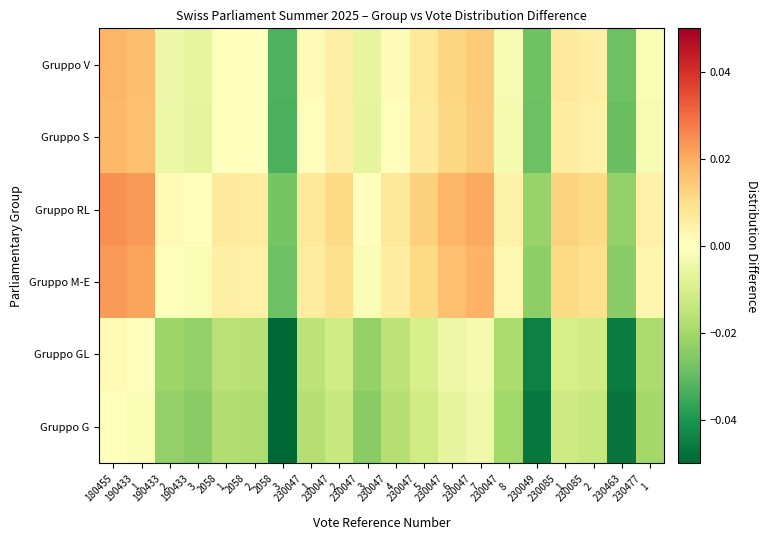

Reading left to right, what are all the values shown in this chart?

Gruppo G: 180455=0.0	190433
1=-0.0	190433
2=-0.0	190433
3=-0.0	2058
1=-0.0	2058
2=-0.0	2058
3=-0.1	230047
1=-0.0	230047
2=-0.0	230047
3=-0.0	230047
4=-0.0	230047
5=-0.0	230047
6=-0.0	230047
7=-0.0	230047
8=-0.0	230049=-0.0	230085
1=-0.0	230085
2=-0.0	230463=-0.0	230477
1=-0.0
Gruppo GL: 180455=0.0	190433
1=0.0	190433
2=-0.0	190433
3=-0.0	2058
1=-0.0	2058
2=-0.0	2058
3=-0.0	230047
1=-0.0	230047
2=-0.0	230047
3=-0.0	230047
4=-0.0	230047
5=-0.0	230047
6=-0.0	230047
7=-0.0	230047
8=-0.0	230049=-0.0	230085
1=-0.0	230085
2=-0.0	230463=-0.0	230477
1=-0.0
Gruppo M-E: 180455=0.0	190433
1=0.0	190433
2=0.0	190433
3=-0.0	2058
1=0.0	2058
2=0.0	2058
3=-0.0	230047
1=0.0	230047
2=0.0	230047
3=-0.0	230047
4=0.0	230047
5=0.0	230047
6=0.0	230047
7=0.0	230047
8=0.0	230049=-0.0	230085
1=0.0	230085
2=0.0	230463=-0.0	230477
1=0.0
Gruppo RL: 180455=0.0	190433
1=0.0	190433
2=0.0	190433
3=0.0	2058
1=0.0	2058
2=0.0	2058
3=-0.0	230047
1=0.0	230047
2=0.0	230047
3=0.0	230047
4=0.0	230047
5=0.0	230047
6=0.0	230047
7=0.0	230047
8=0.0	230049=-0.0	230085
1=0.0	230085
2=0.0	230463=-0.0	230477
1=0.0
Gruppo S: 180455=0.0	190433
1=0.0	190433
2=-0.0	190433
3=-0.0	2058
1=0.0	2058
2=-0.0	2058
3=-0.0	230047
1=0.0	230047
2=0.0	230047
3=-0.0	230047
4=0.0	230047
5=0.0	230047
6=0.0	230047
7=0.0	230047
8=-0.0	230049=-0.0	230085
1=0.0	230085
2=0.0	230463=-0.0	230477
1=-0.0
Gruppo V: 180455=0.0	190433
1=0.0	190433
2=-0.0	190433
3=-0.0	2058
1=0.0	2058
2=0.0	2058
3=-0.0	230047
1=0.0	230047
2=0.0	230047
3=-0.0	230047
4=0.0	230047
5=0.0	230047
6=0.0	230047
7=0.0	230047
8=-0.0	230049=-0.0	230085
1=0.0	230085
2=0.0	230463=-0.0	230477
1=-0.0